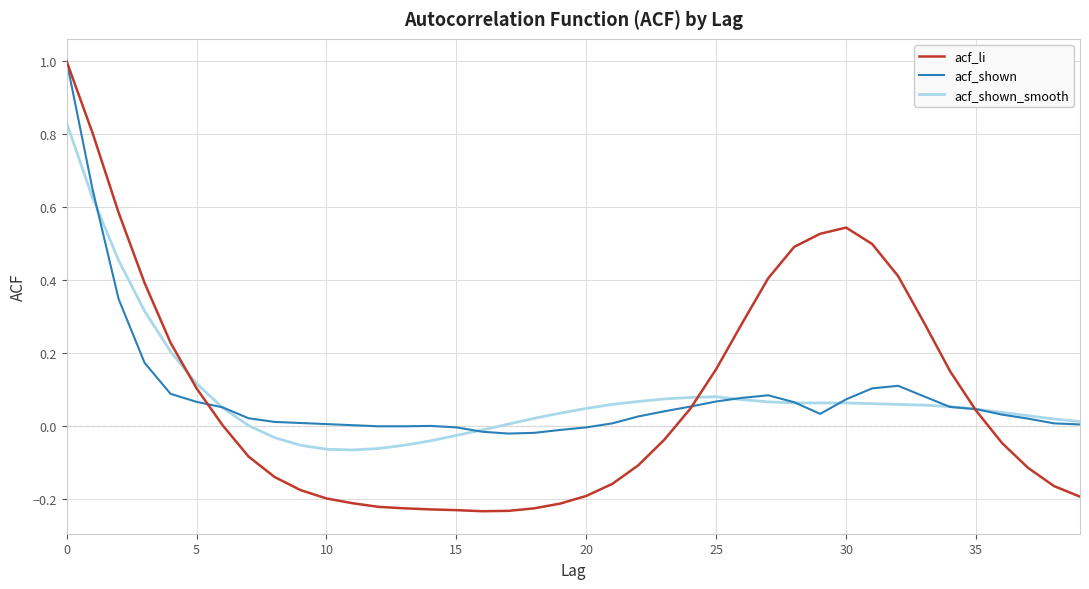

Which series has the largest range (max minus min)?

acf_li